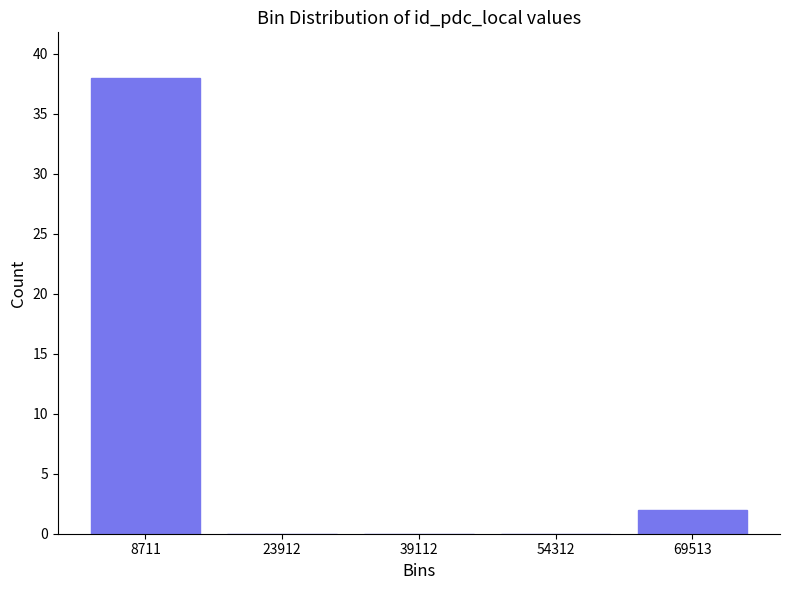

Reading right to left, what are all the values shown in this chart?

69513=2	54312=0	39112=0	23912=0	8711=38